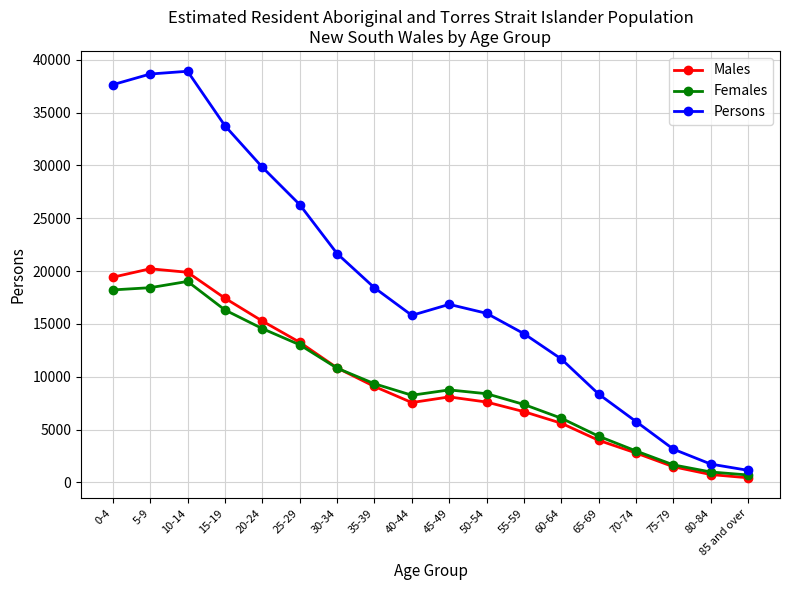

True or false: Persons and Males cross at least once.

False